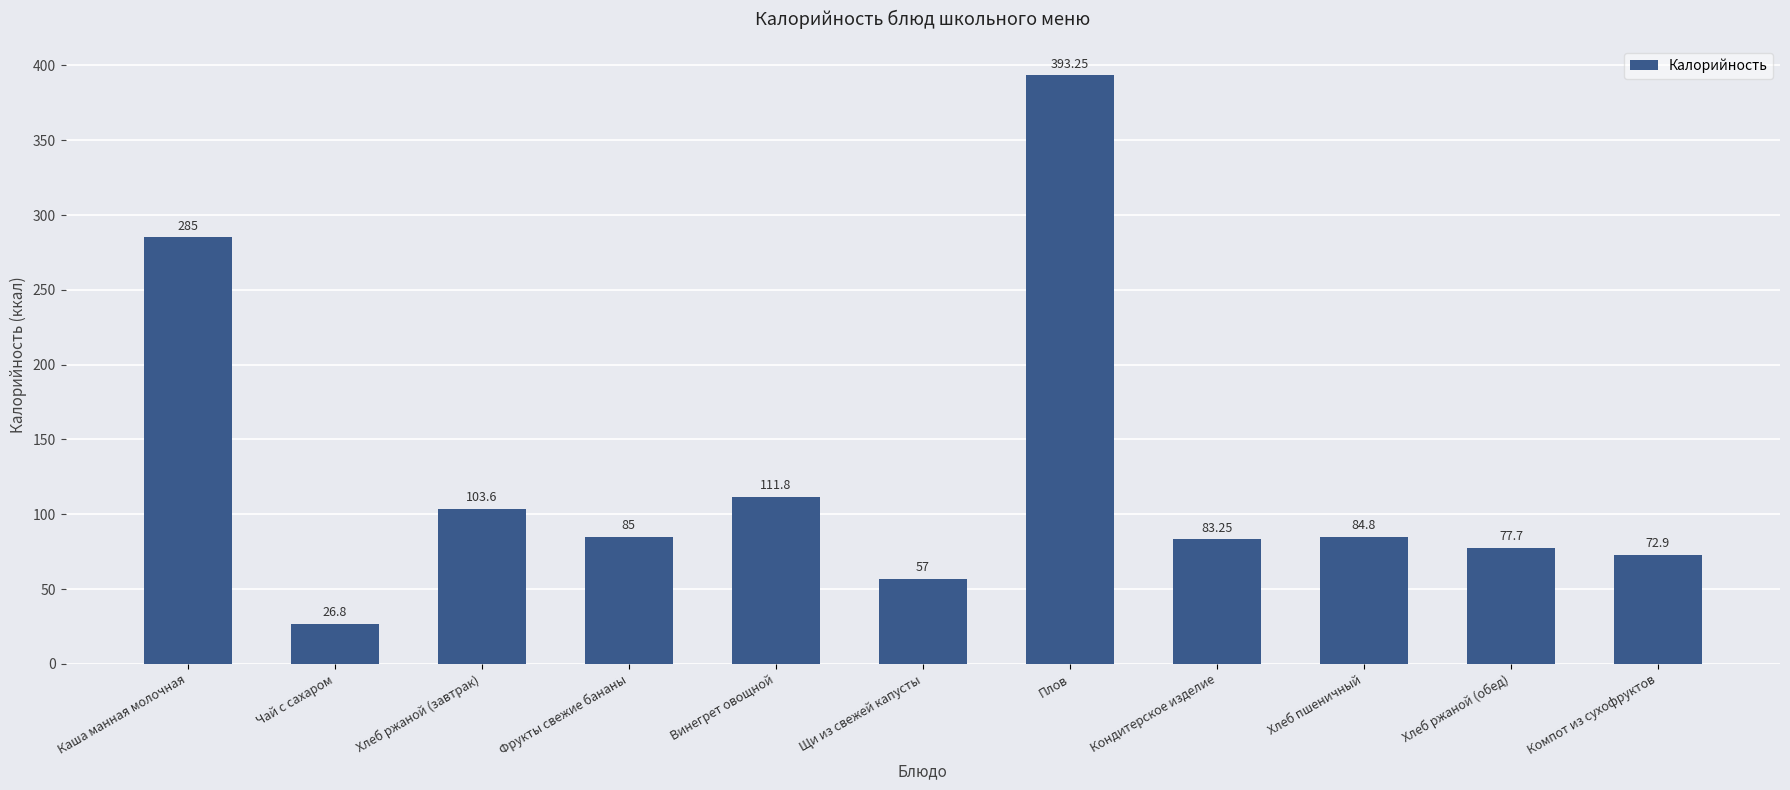

How many bars are there in total?

11